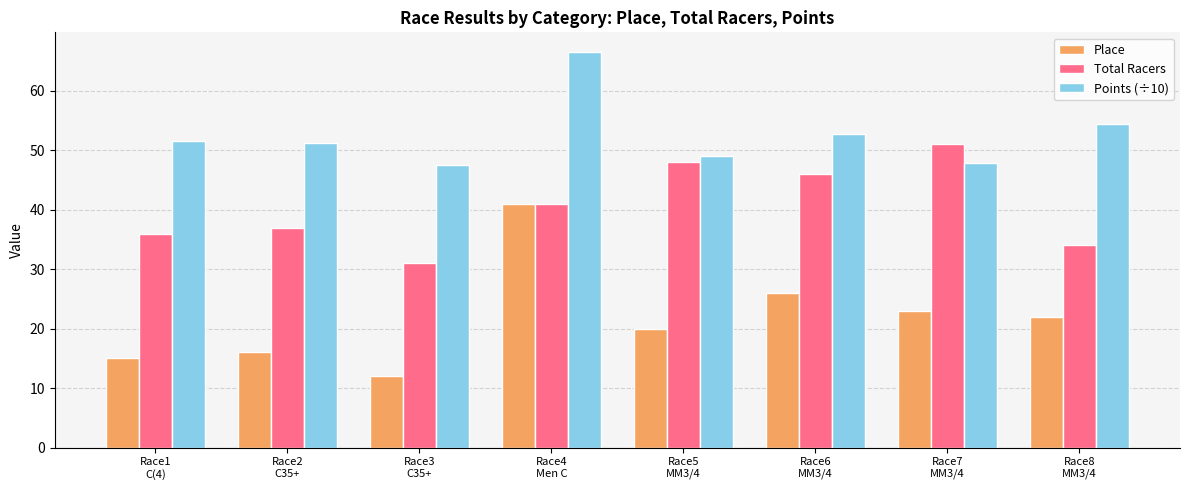

Reading left to right, what are all the values shown in this chart?

Place: Race1
C(4)=15.0	Race2
C35+=16.0	Race3
C35+=12.0	Race4
Men C=41.0	Race5
MM3/4=20.0	Race6
MM3/4=26.0	Race7
MM3/4=23.0	Race8
MM3/4=22.0
Total Racers: Race1
C(4)=36.0	Race2
C35+=37.0	Race3
C35+=31.0	Race4
Men C=41.0	Race5
MM3/4=48.0	Race6
MM3/4=46.0	Race7
MM3/4=51.0	Race8
MM3/4=34.0
Points (÷10): Race1
C(4)=51.7	Race2
C35+=51.2	Race3
C35+=47.5	Race4
Men C=66.5	Race5
MM3/4=49.1	Race6
MM3/4=52.8	Race7
MM3/4=48.0	Race8
MM3/4=54.4